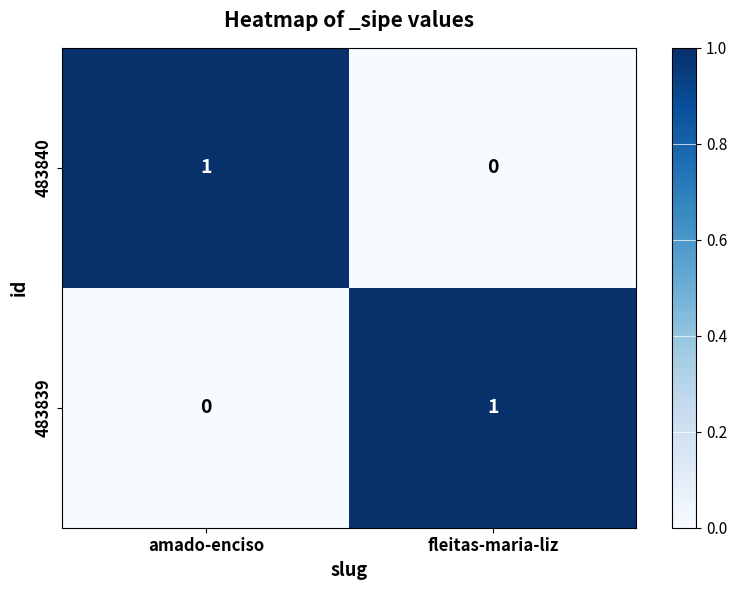

The 483839 series shows 0 at amado-enciso. True or false?

True